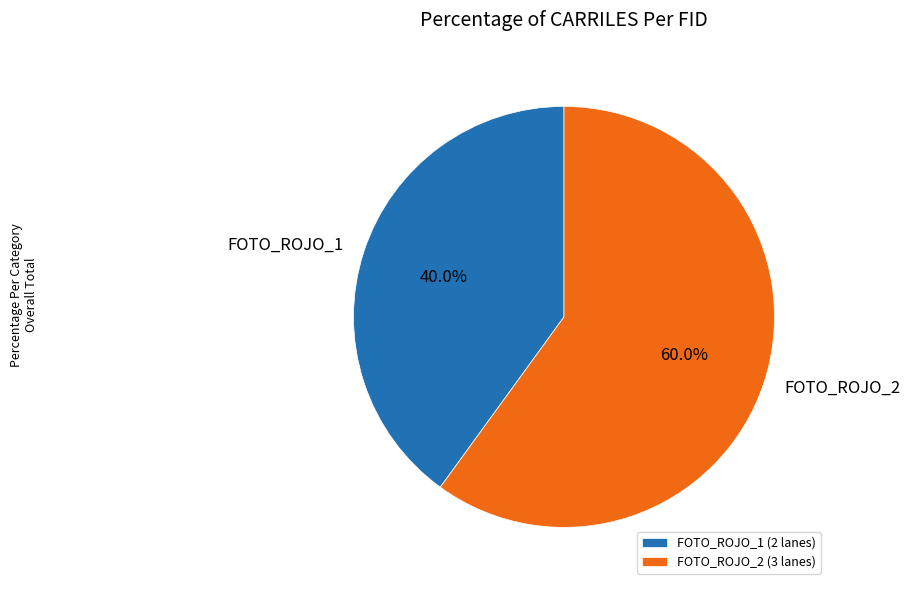

How many segments does this pie chart have?

2